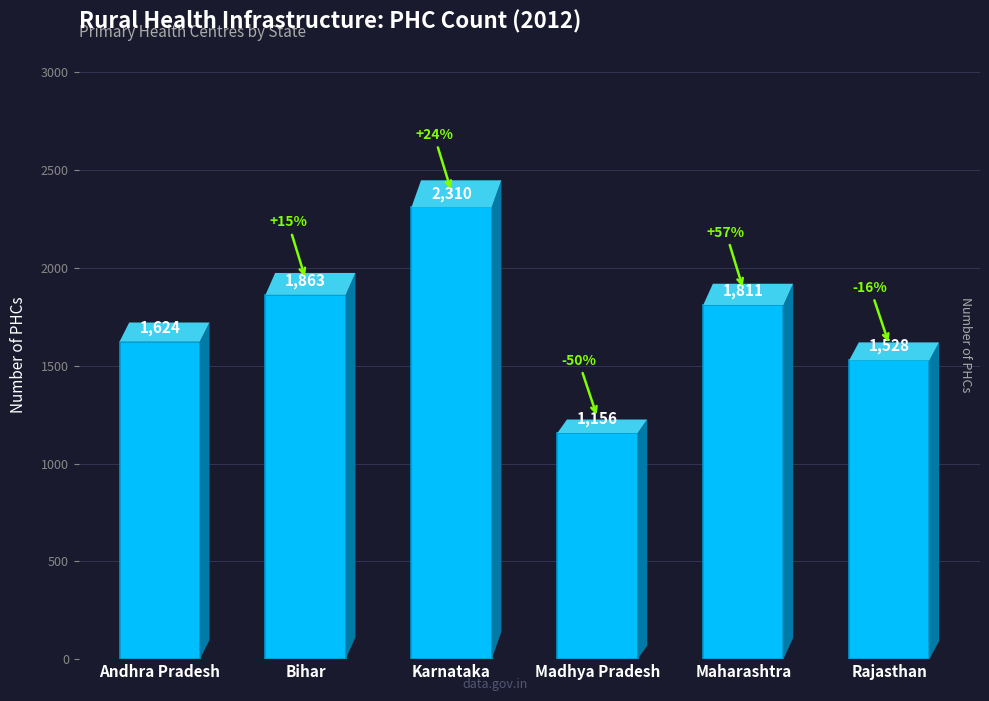

What is the change in value from Karnataka to Maharashtra?

-499